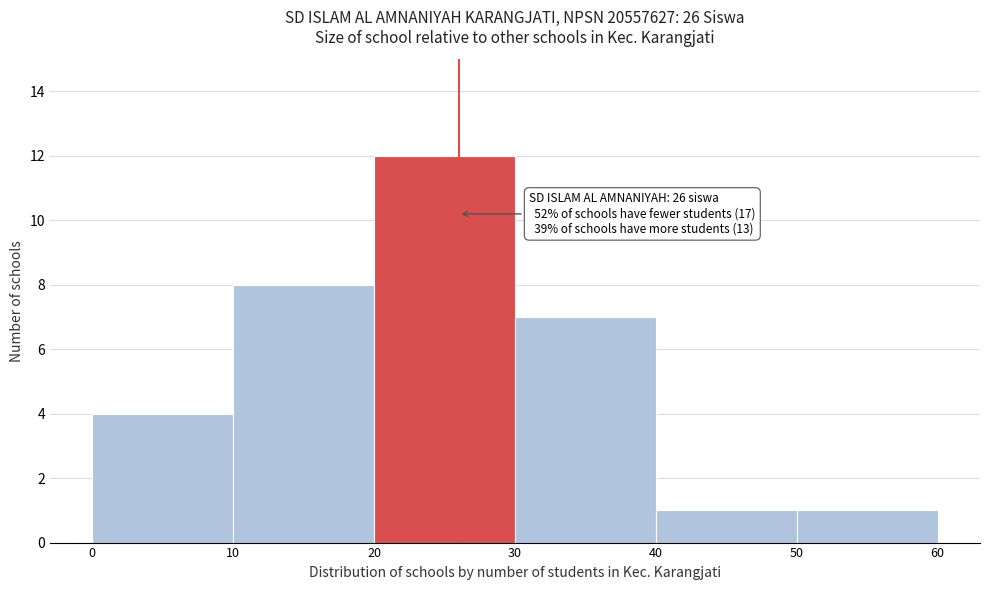

Which range on the x-axis has the tallest bar?

20 to 30